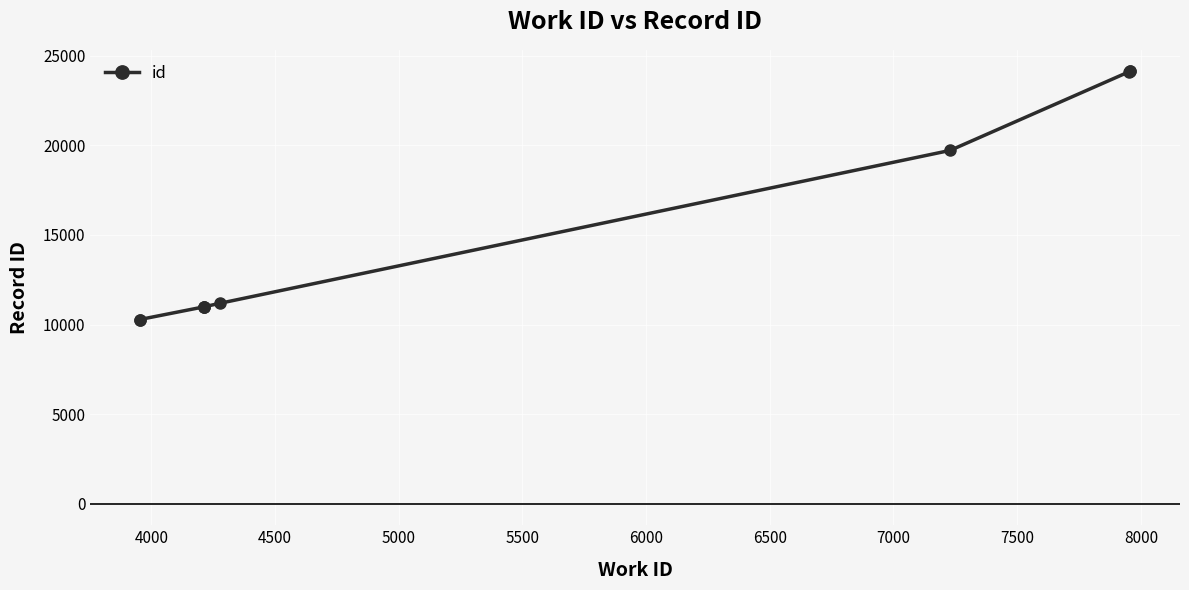

What is the difference between the maximum and minimum values?

13853